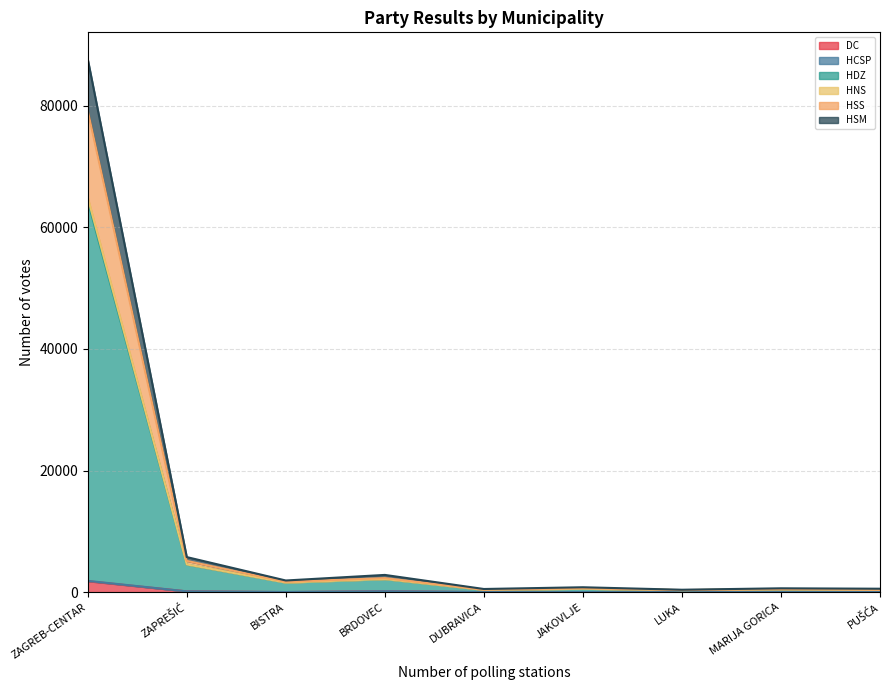

At which category is the sum across all series the highest?

ZAGREB-CENTAR